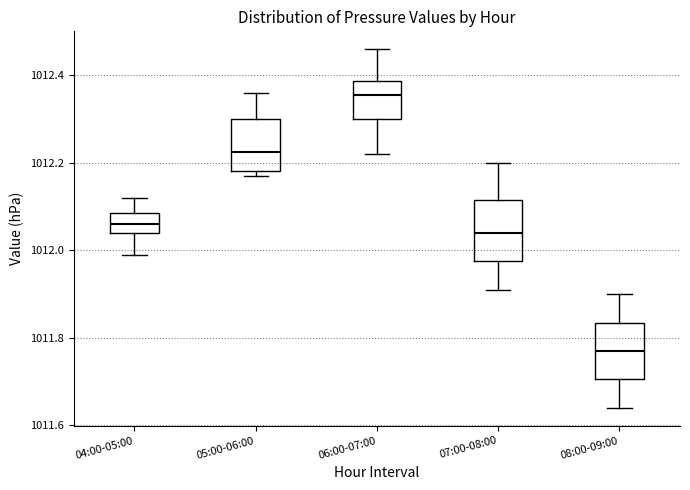

Which box's median line is the highest?

06:00-07:00